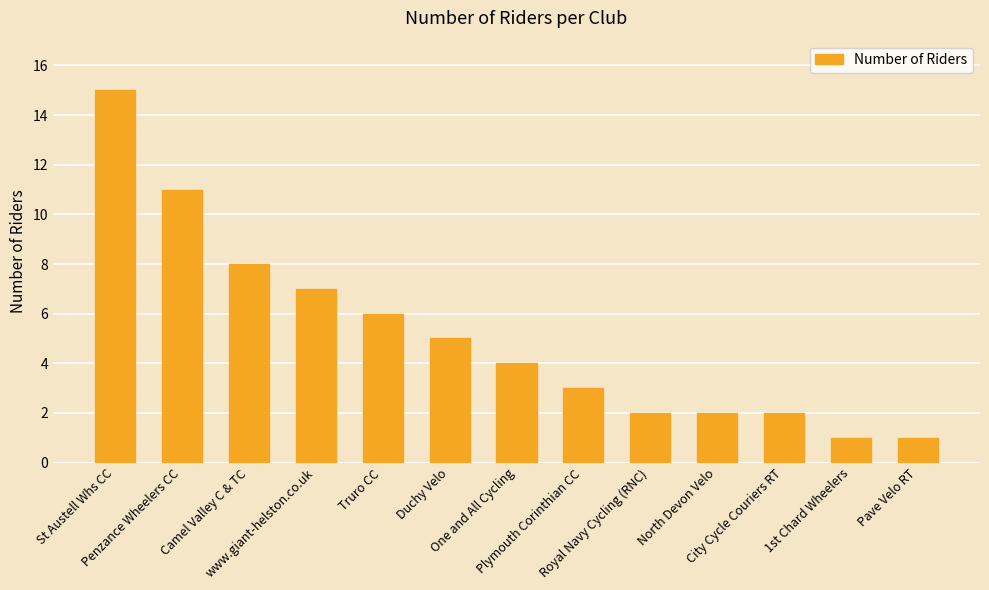

What is the average value?

5